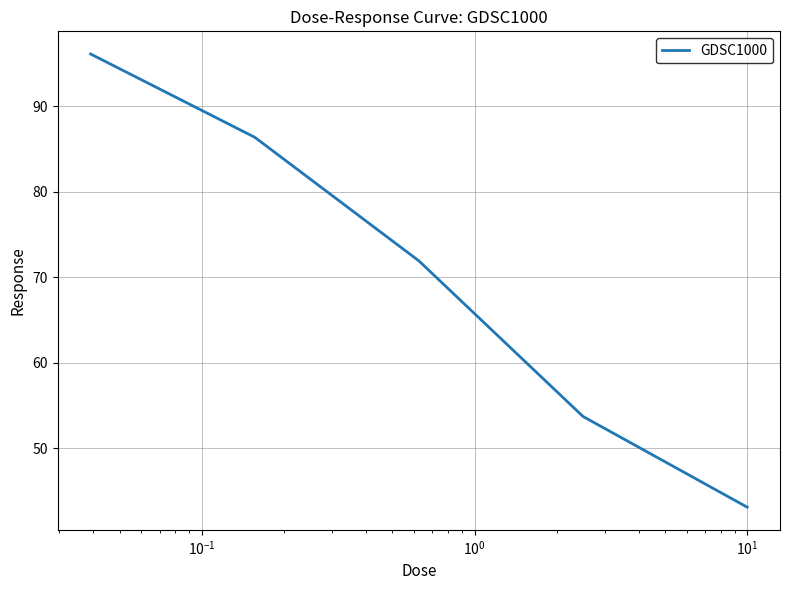

Does the chart have visible grid lines?

Yes